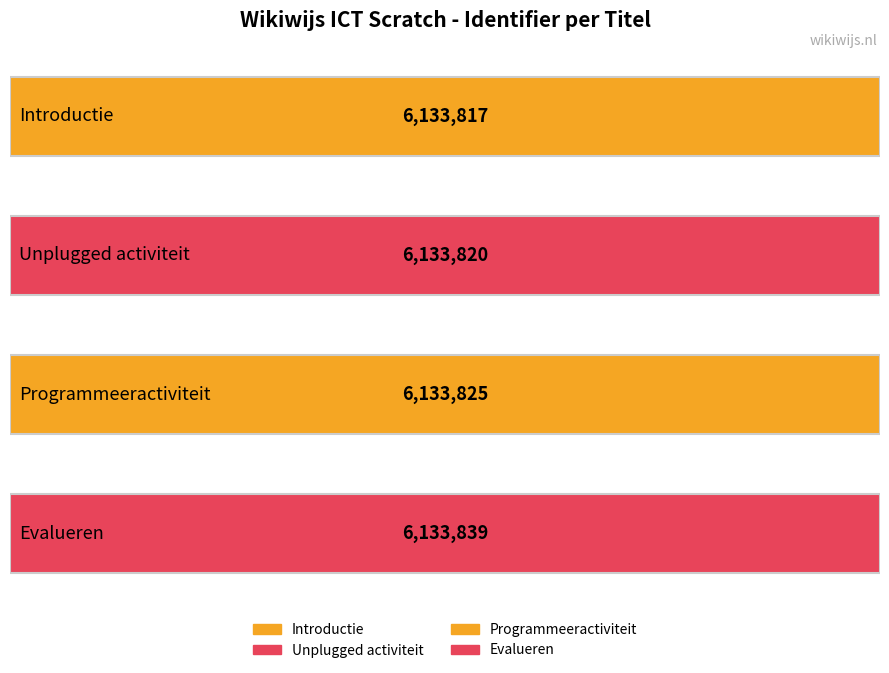

Reading left to right, transcribe all the data shown in this chart.

Introductie=6133817	Unplugged activiteit=6133820	Programmeeractiviteit=6133825	Evalueren=6133839